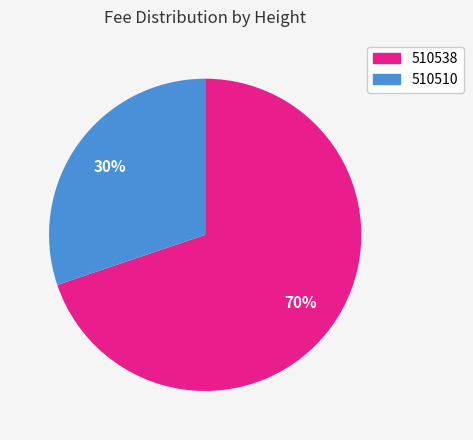

How many slices are in this pie chart?

2